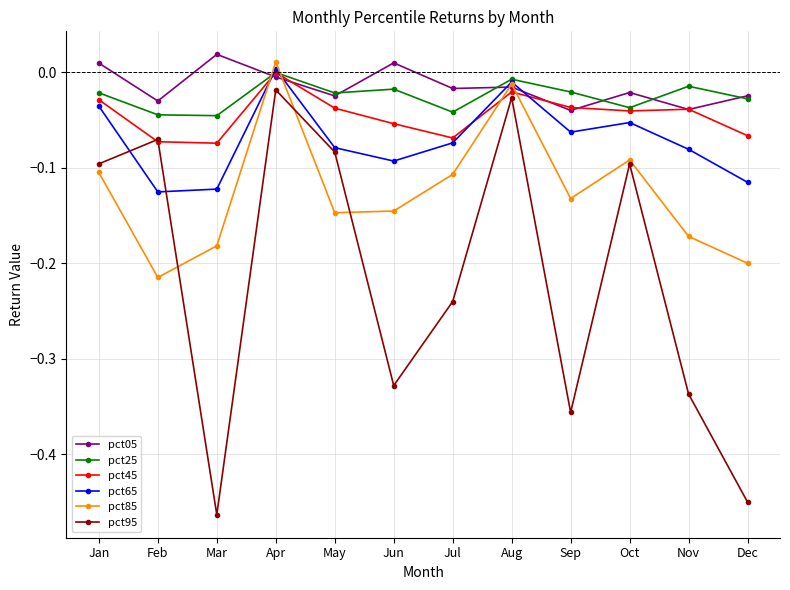

Which series has the widest spread of values?

pct95